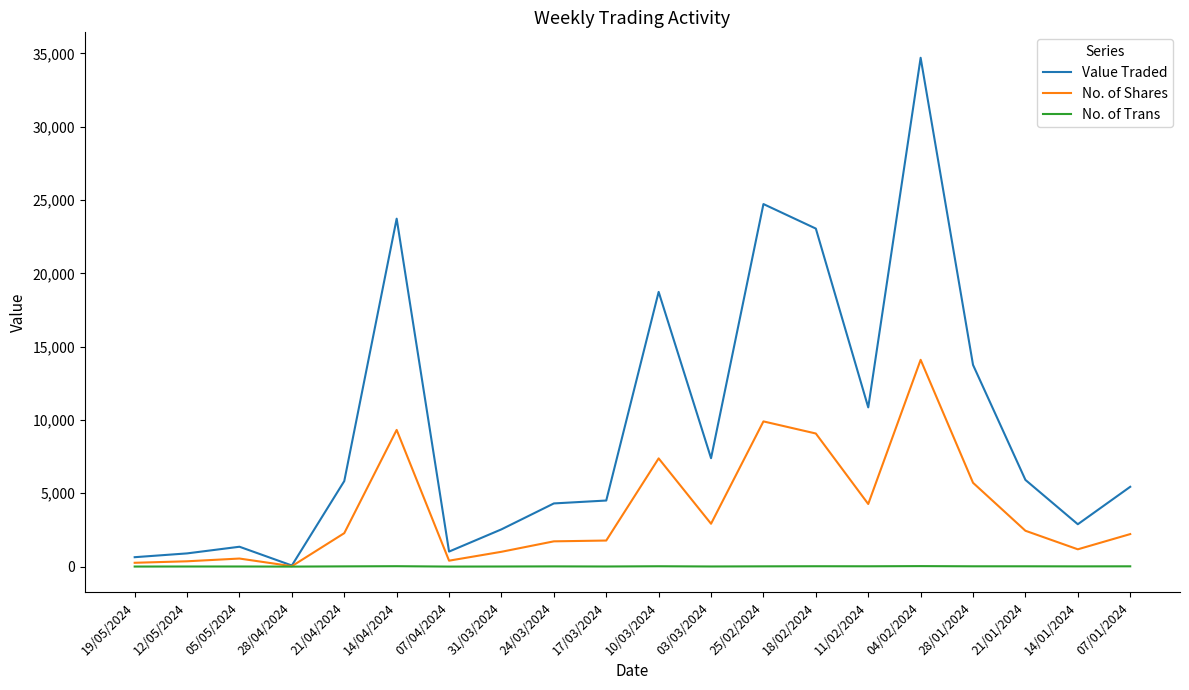

List the series in order of their peak value, highest first.

Value Traded, No. of Shares, No. of Trans